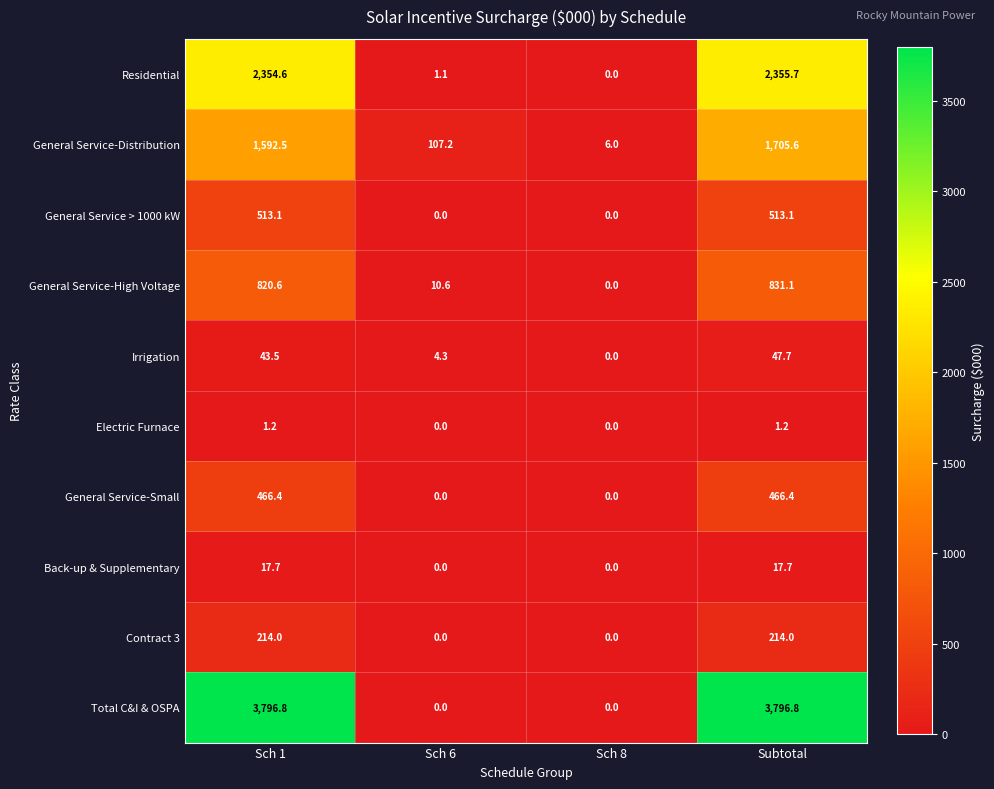

What is the greatest value displayed?

3796.8